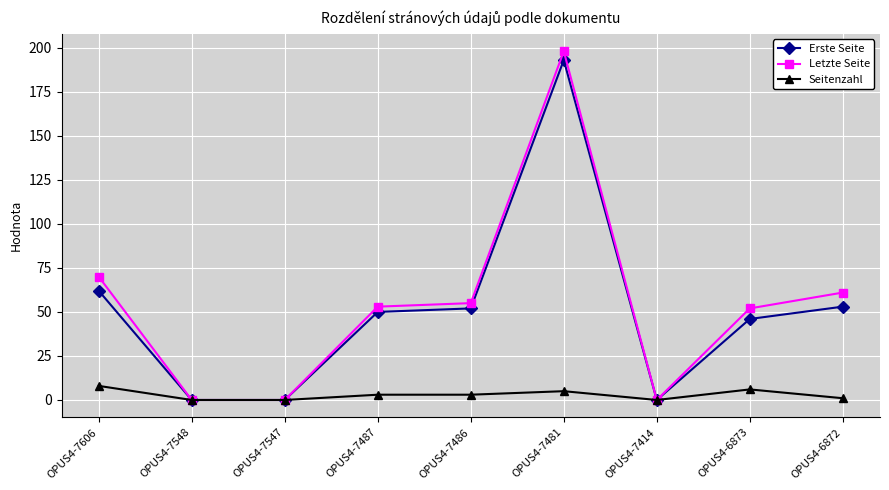

How many series are shown in this chart?

3